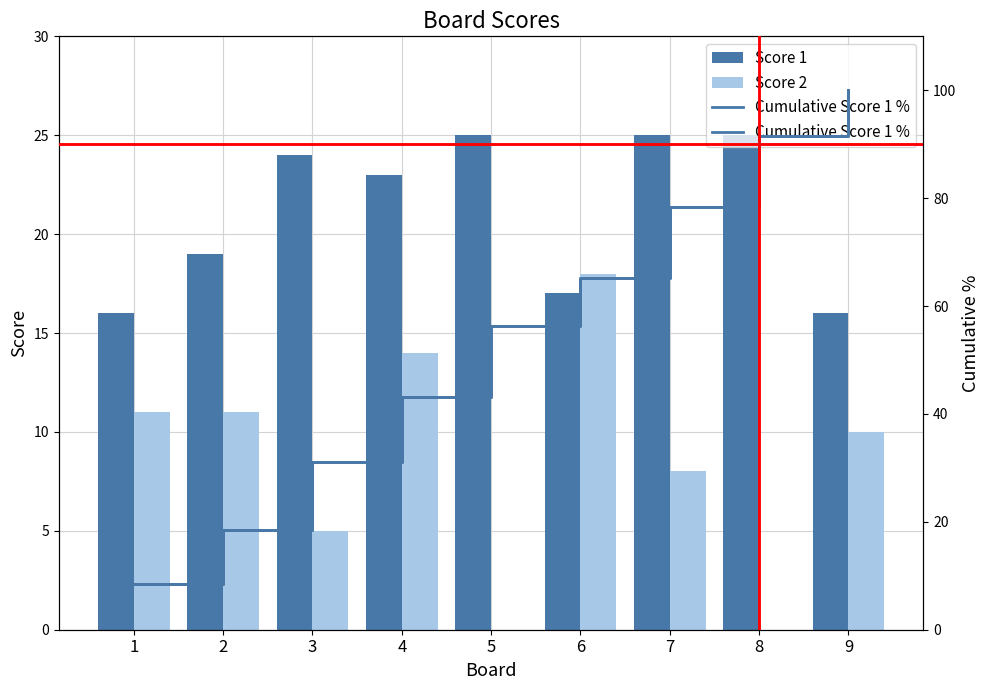

The value of Score 2 at 5 is 0. True or false?

True